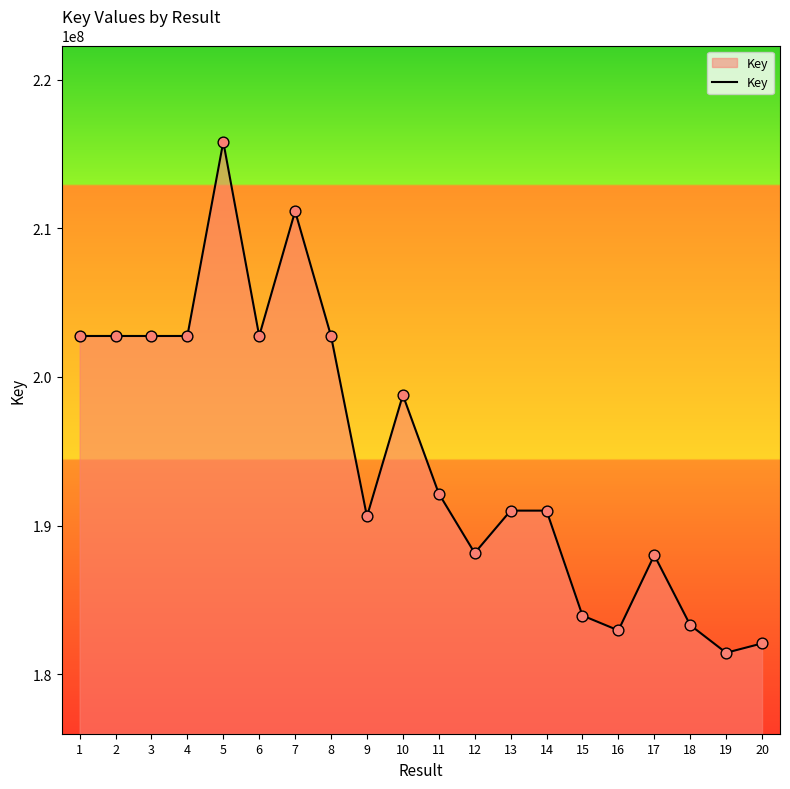

What is the change in value from 3 to 16?

-19798570